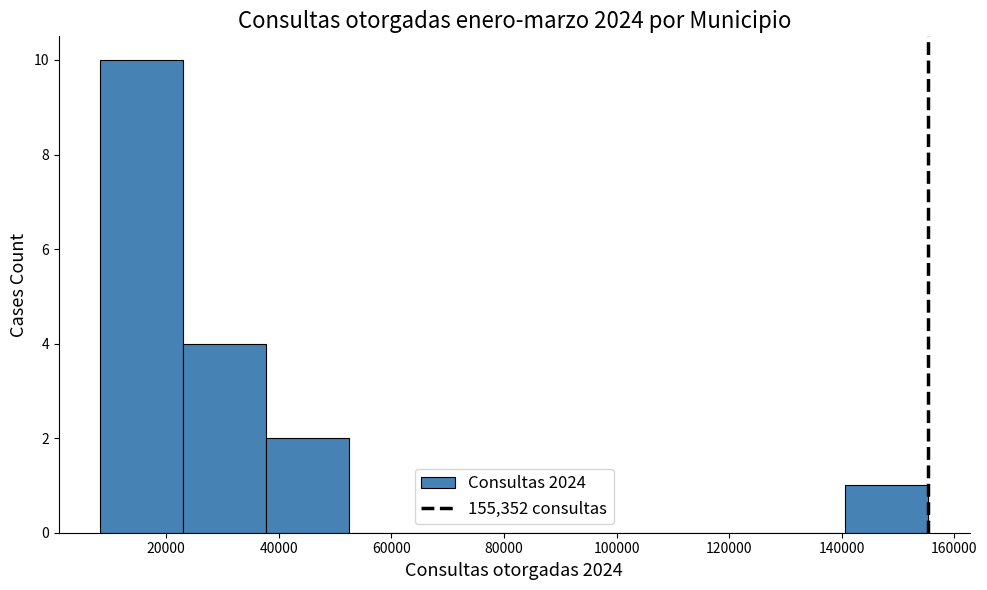

Reading left to right, list every bar in this chart as the range it spans on the x-axis followed by its height. Neither the bar edges nor the heights are printed on the chart, so give them approximately, as read against the axes.

8000 to 22000: 10
22000 to 38000: 4
38000 to 52000: 2
52000 to 68000: 0
68000 to 82000: 0
82000 to 96000: 0
96000 to 112000: 0
112000 to 126000: 0
126000 to 140000: 0
140000 to 156000: 1